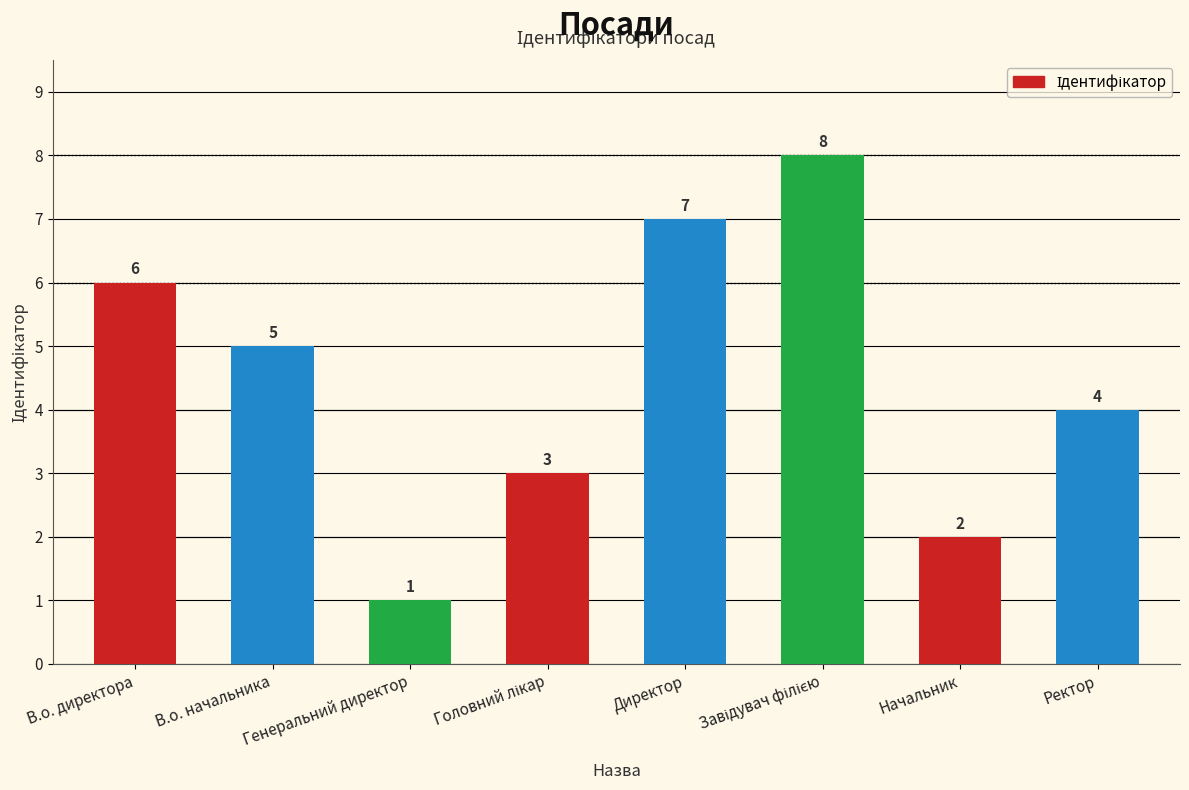

How many values are below 5?

4